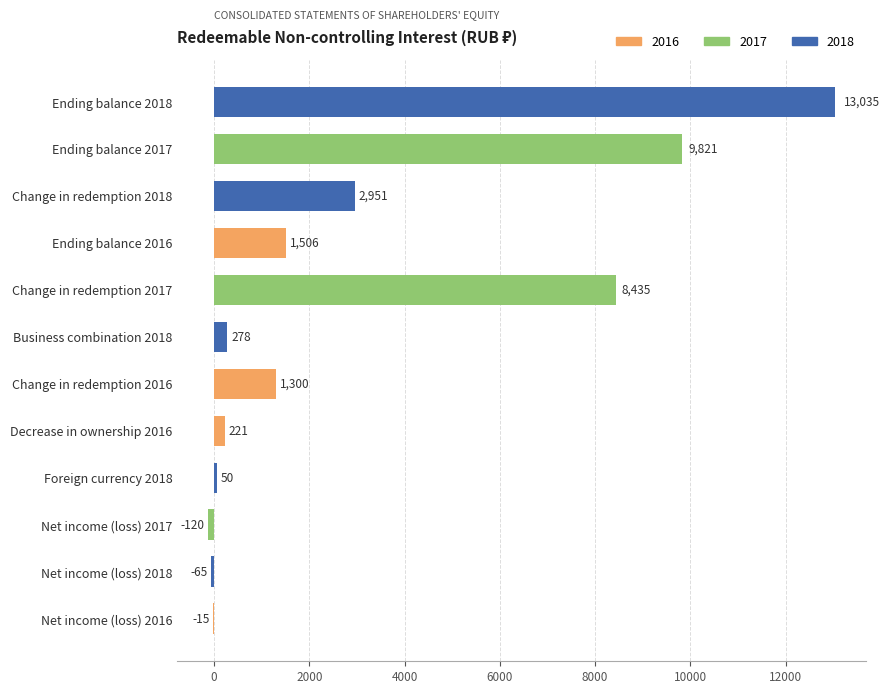

What is the greatest value displayed?

13035